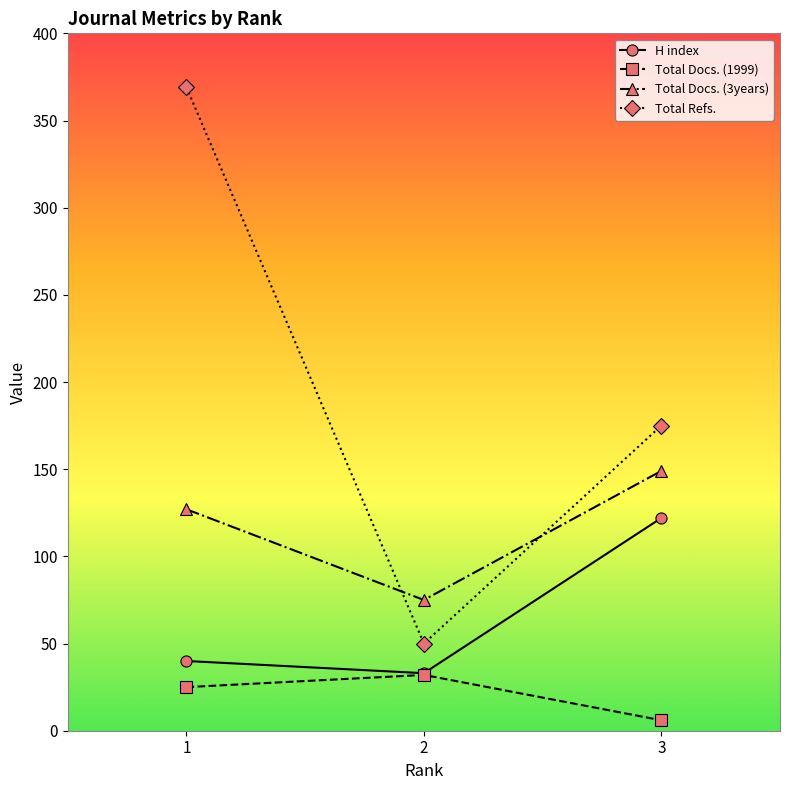

What is the value of the Total Docs. (3years) point at the 1st from the left?

127